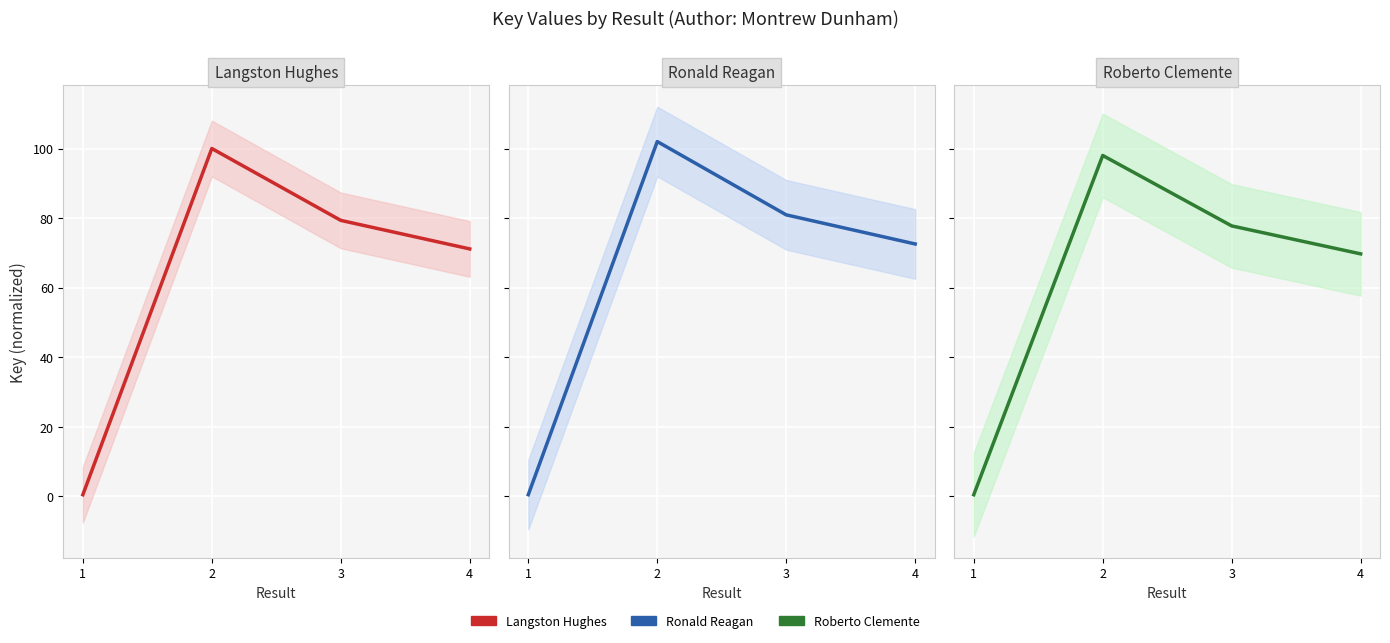

True or false: Langston Hughes has a value of 41.7 at 3.

False